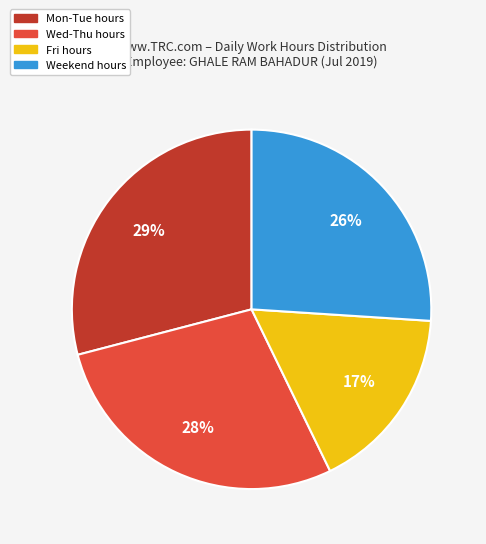

Is there any slice that represents more than half of the pie?

No